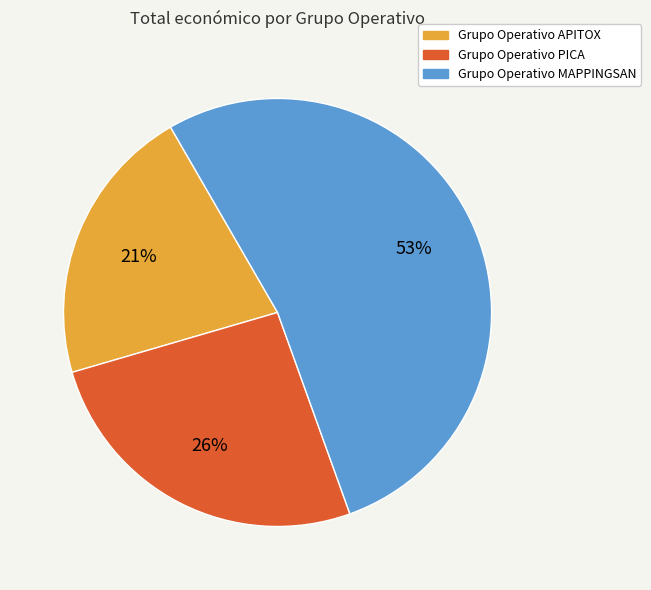

To the nearest percent, what portion does Grupo Operativo MAPPINGSAN represent?

53%